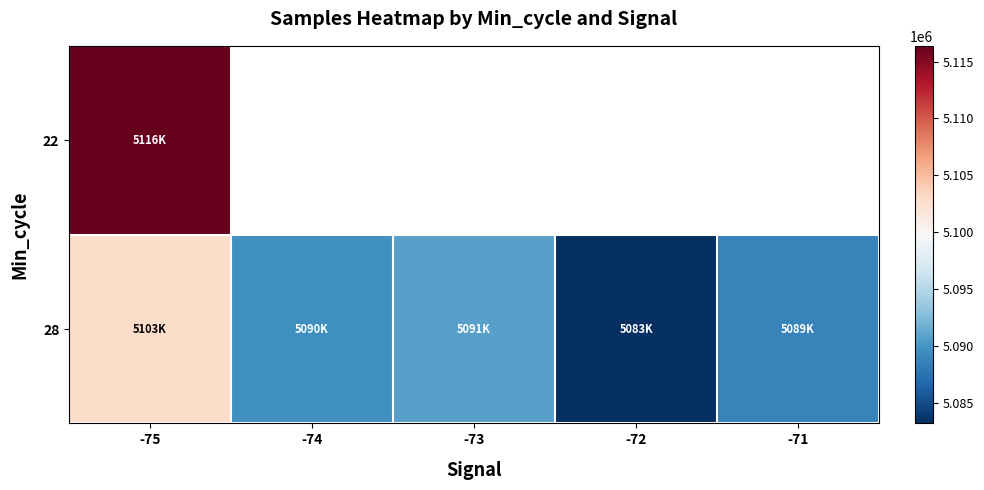

Which category has the lowest value in the 28 series?

-72